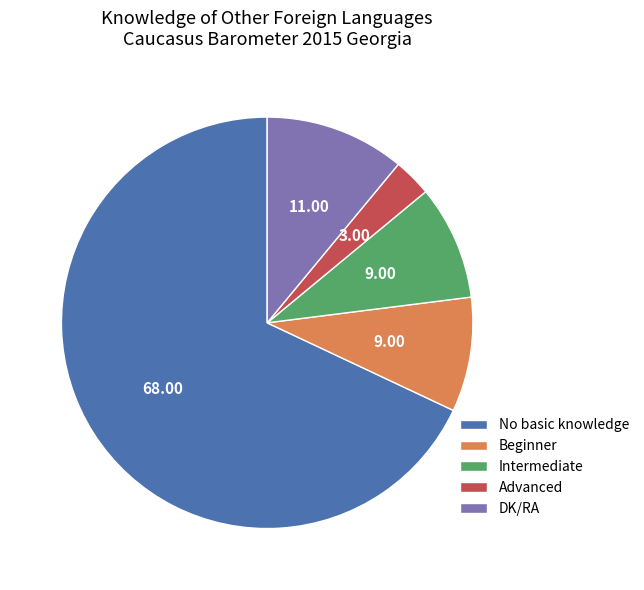

Does No basic knowledge account for over 50% of the chart?

Yes